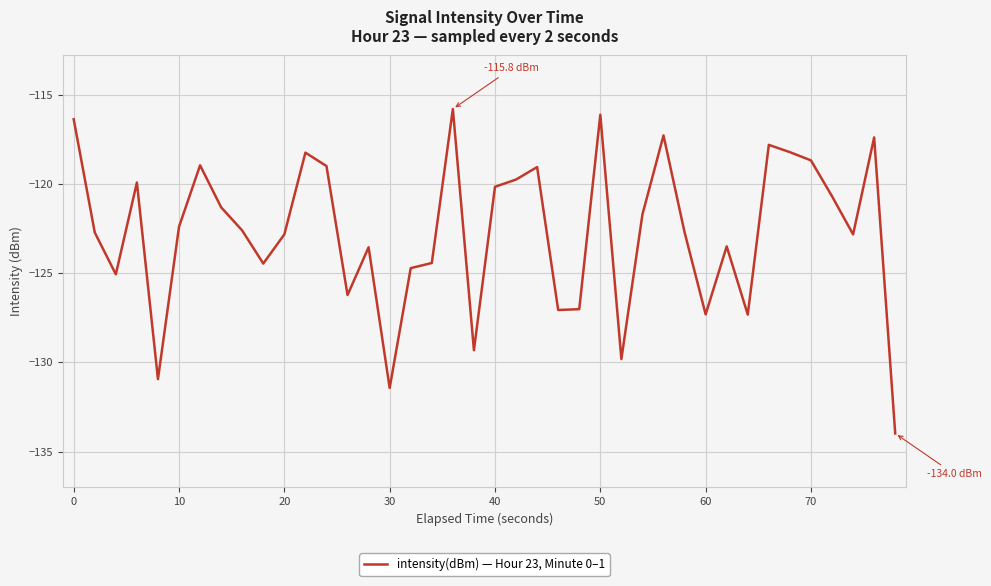

Does the chart have visible grid lines?

Yes